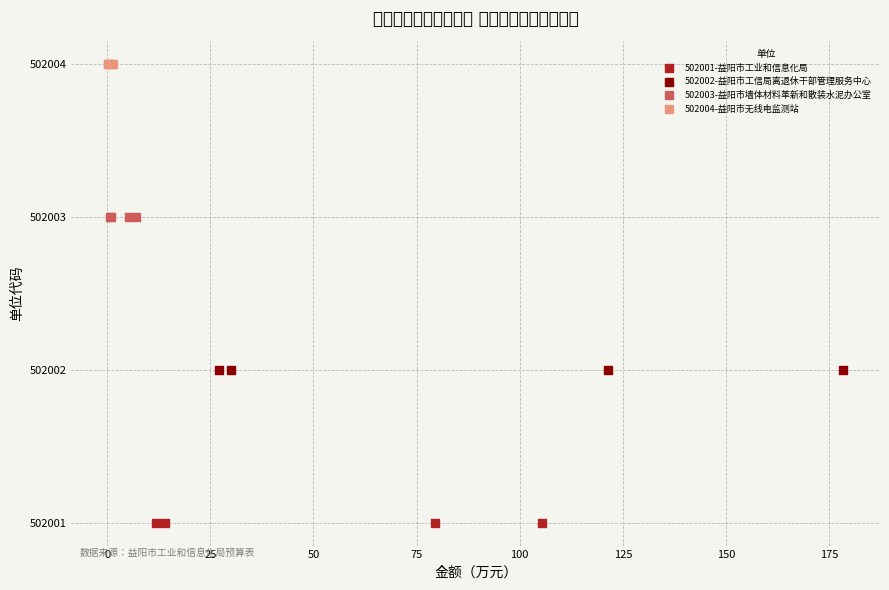

Which series reaches the minimum Y coordinate?

502001-益阳市工业和信息化局